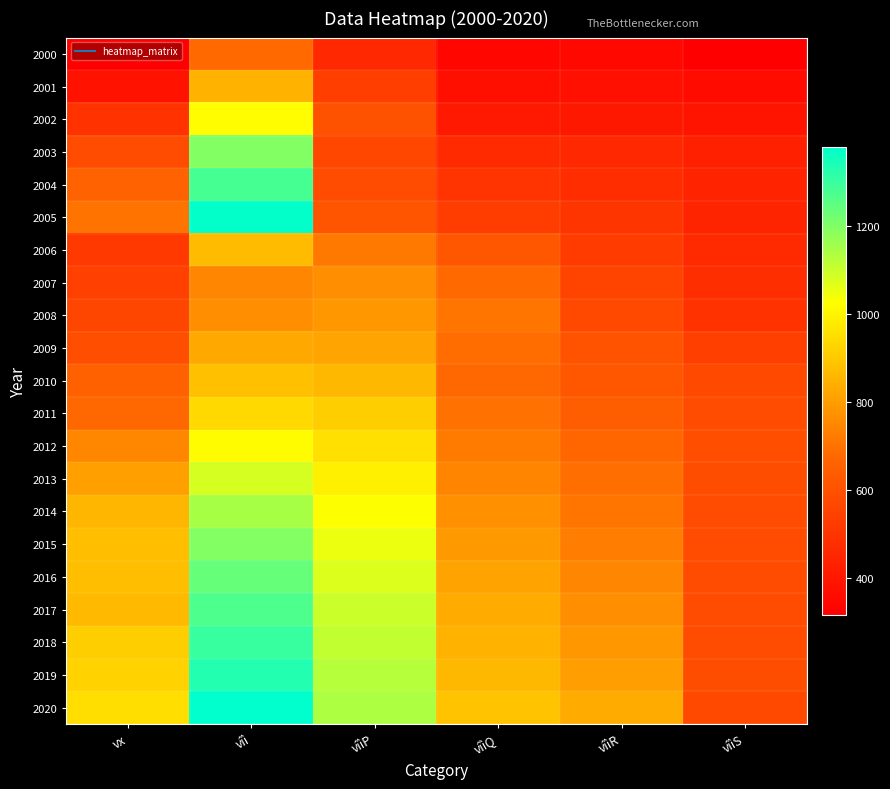

What is the greatest value displayed?

1380